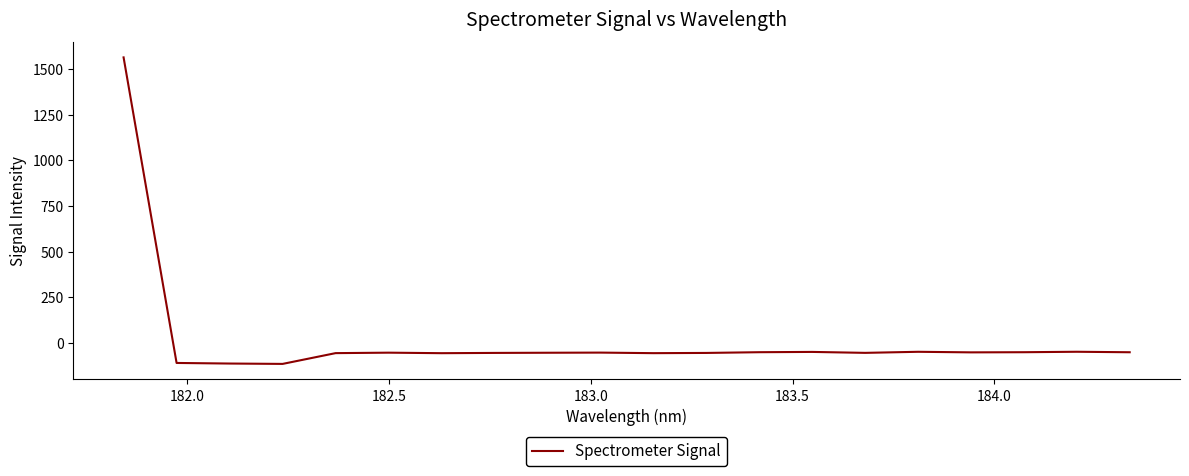

What is the maximum value shown in the chart?

1564.5